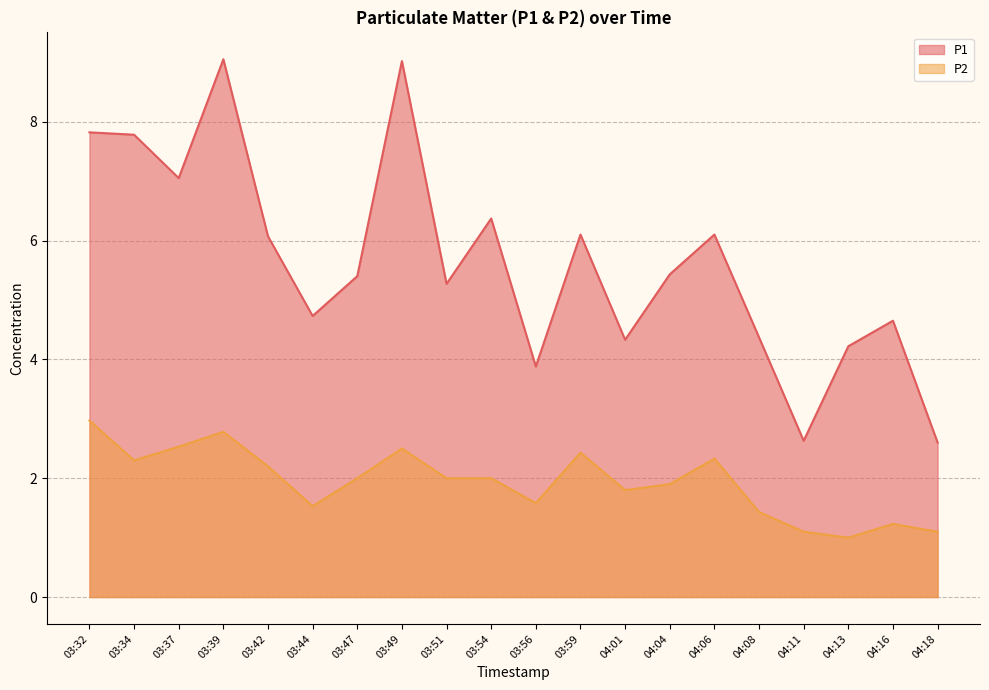

At which label is P2 closest to 1?

04:13